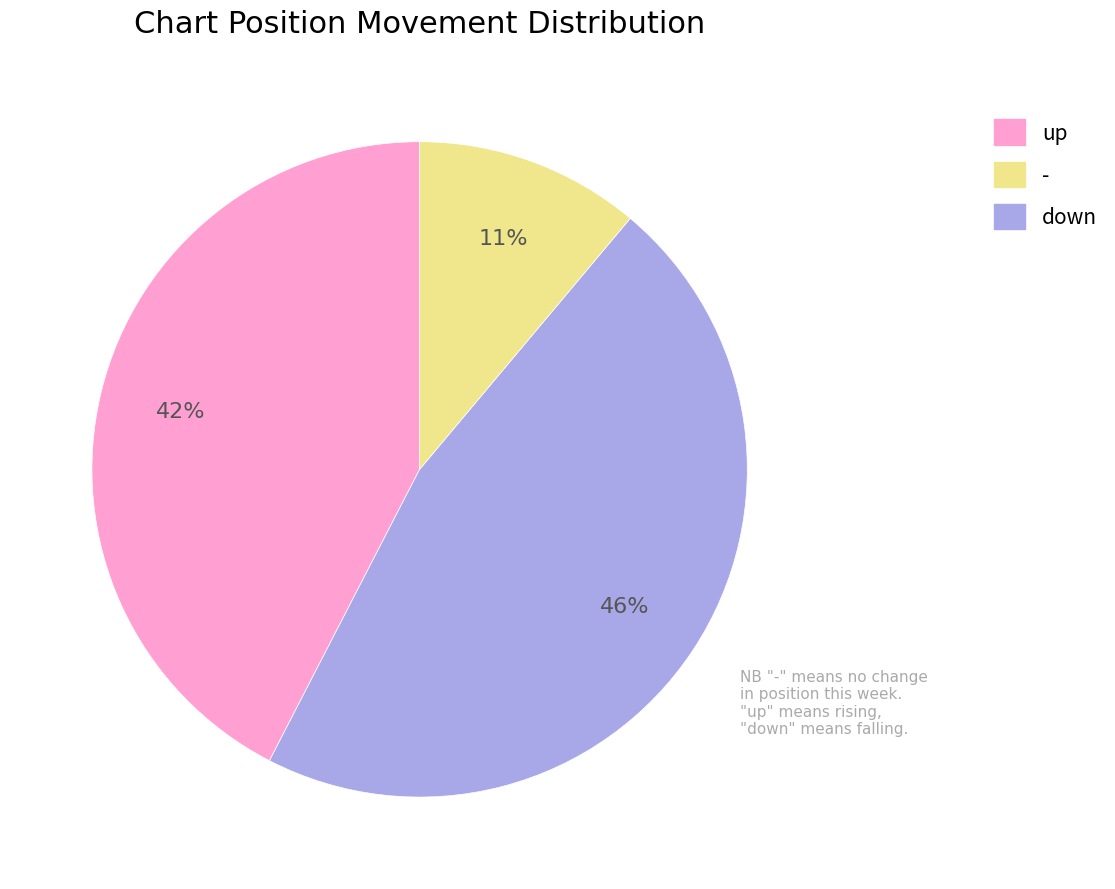

To the nearest percent, what is the difference between the - and down slice percentages?

35%